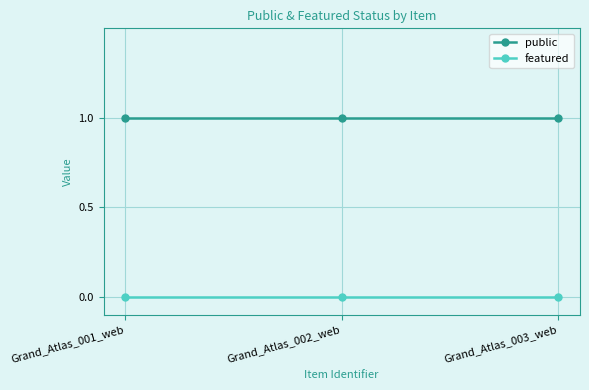

What is the lowest value of the public series?

1